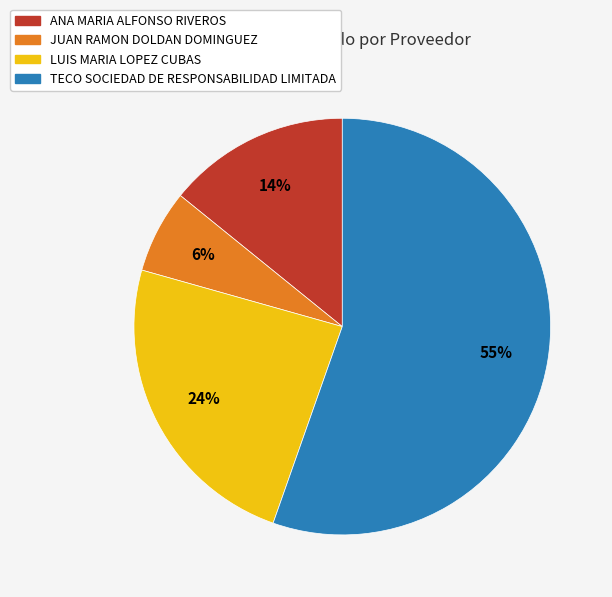

Which category has the biggest portion of the pie?

TECO SOCIEDAD DE RESPONSABILIDAD LIMITADA